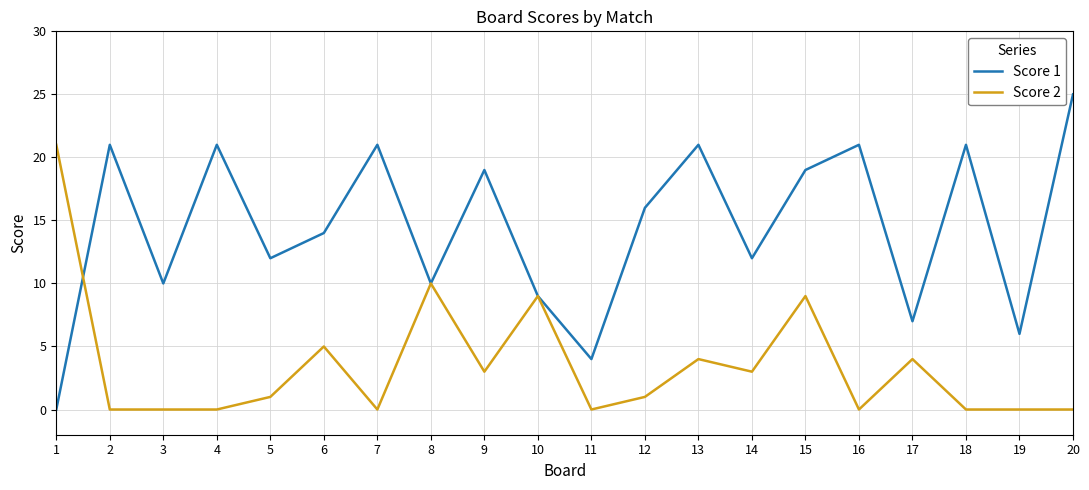

The value of Score 2 at 14 is 1. True or false?

False